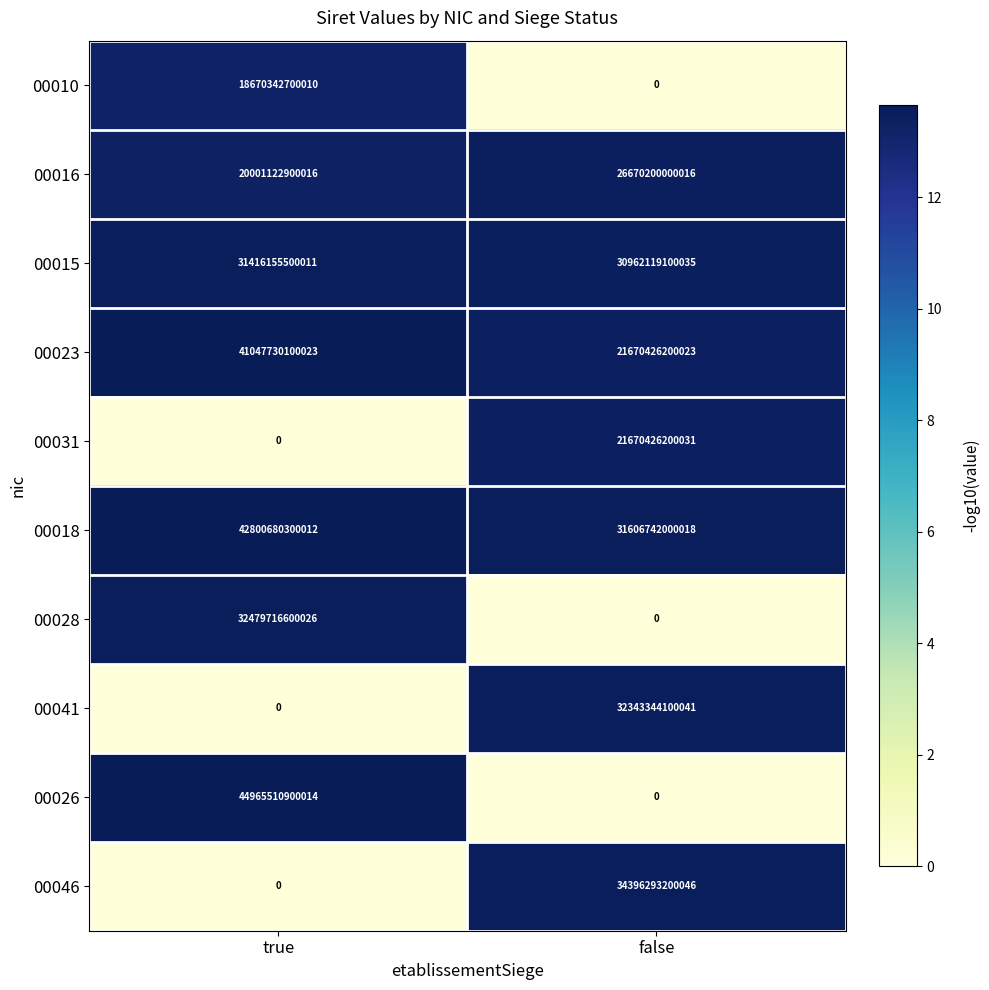

Between true and false, which series saw the biggest shift?

00026